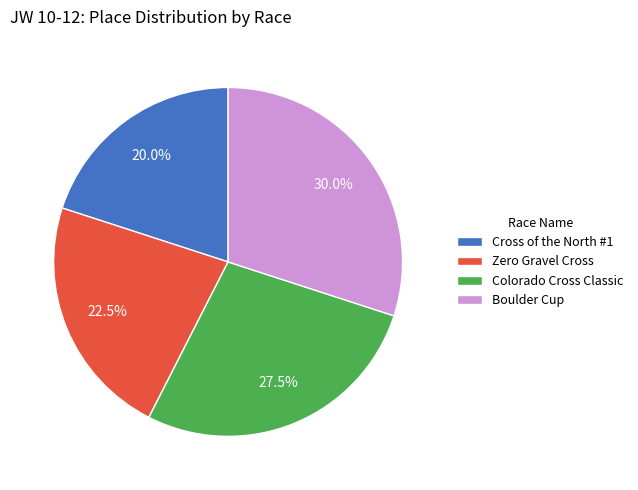

Does any single category account for the majority?

No